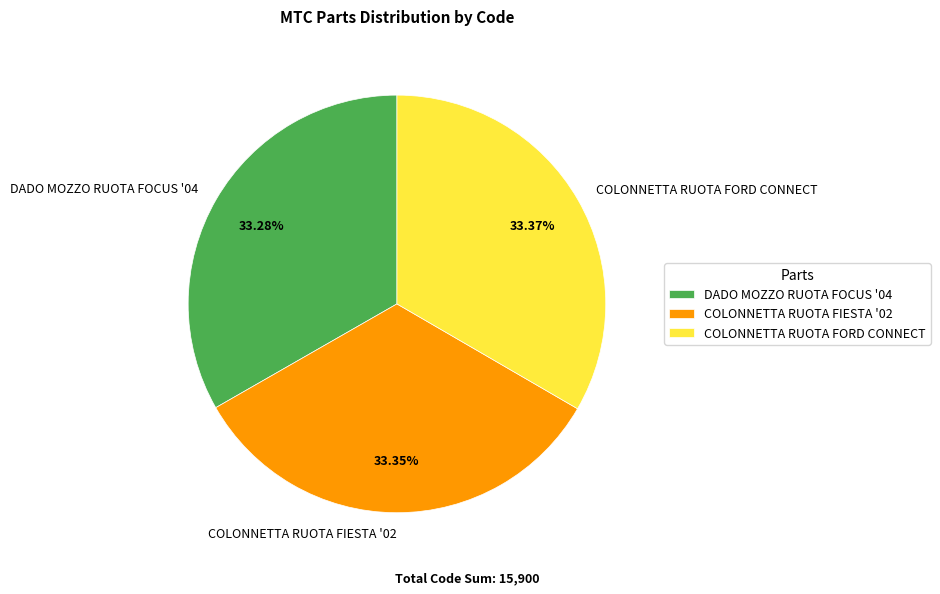

Is there a majority slice in this chart?

No